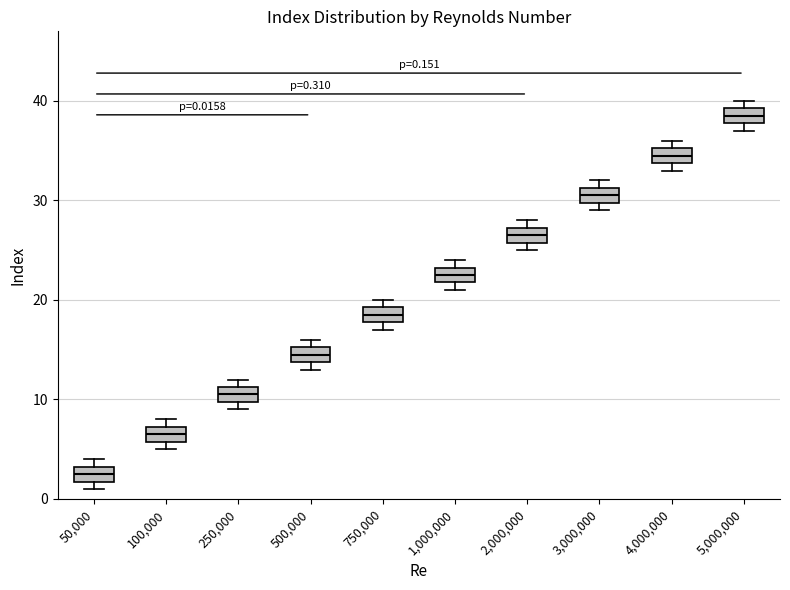

Which box has the lowest median line?

50,000